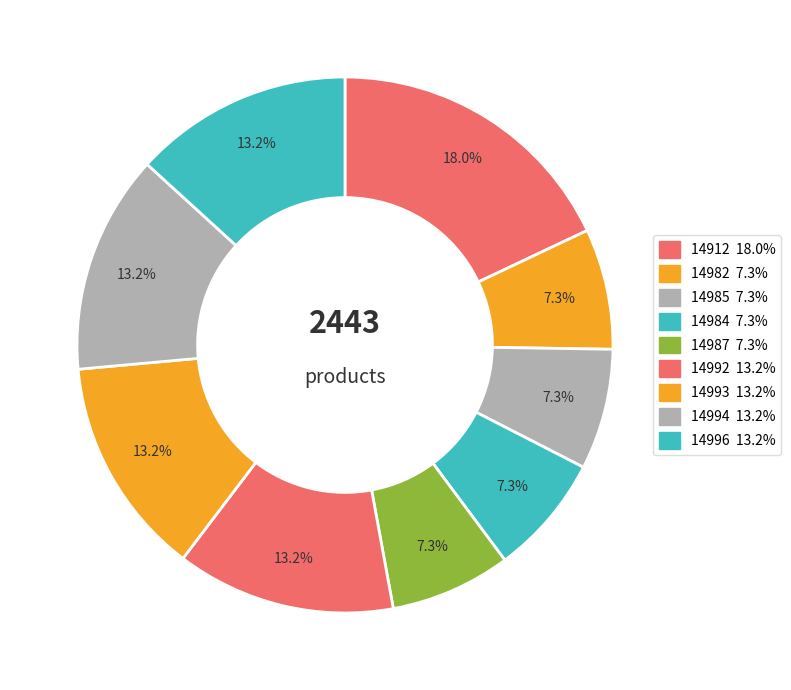

What portion of the pie excludes 14987?

92.7%